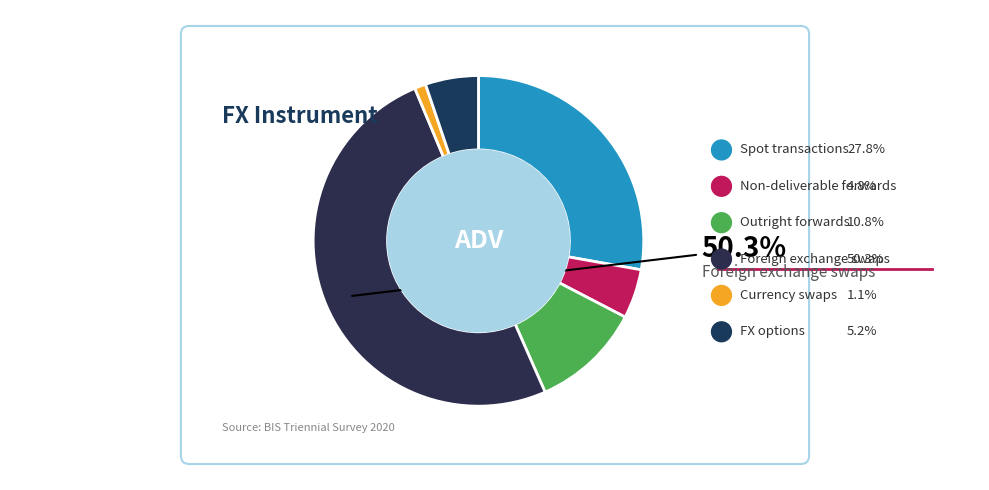

How many slices are in this pie chart?

6